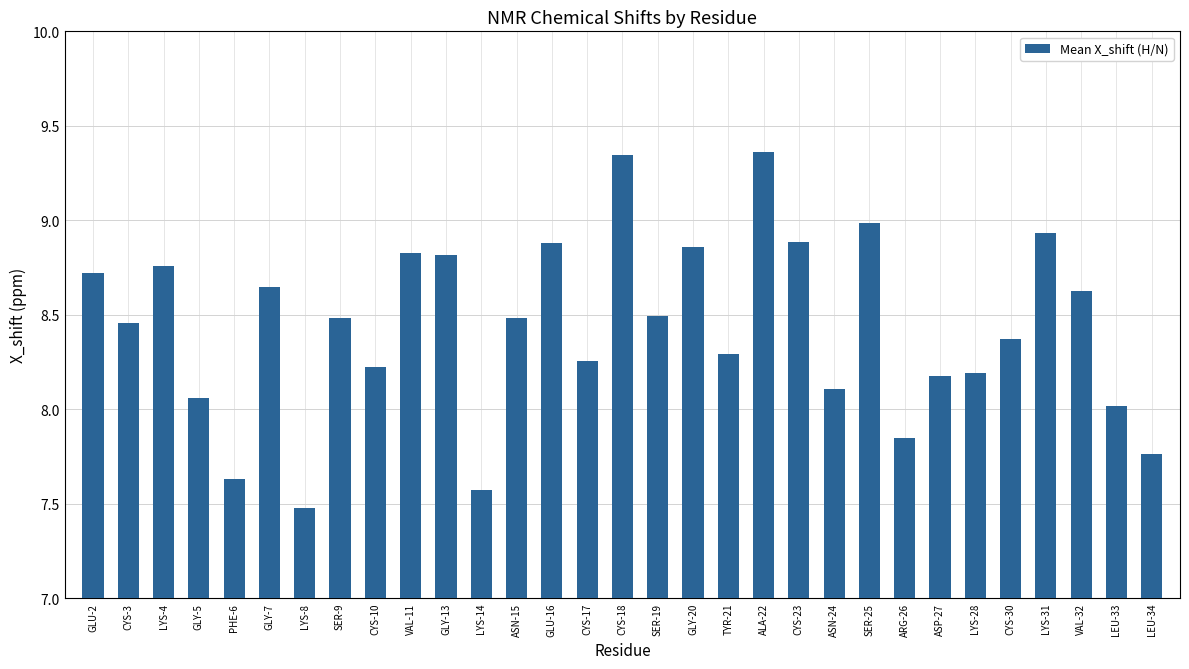

What is the difference between the maximum and minimum values?

1.9